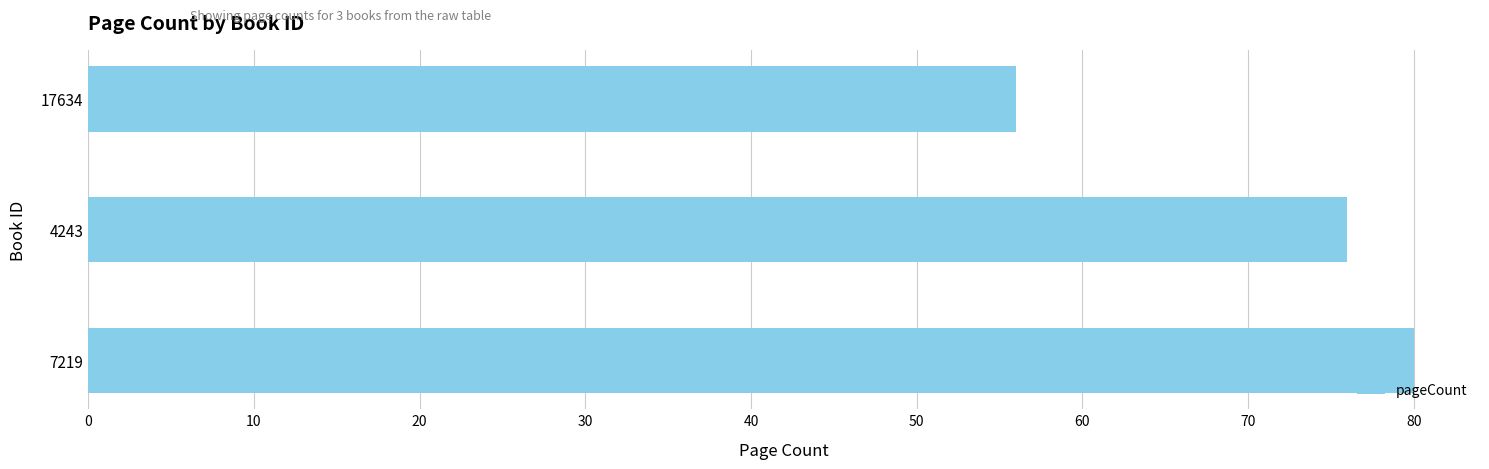

How many categories are shown in the chart?

3